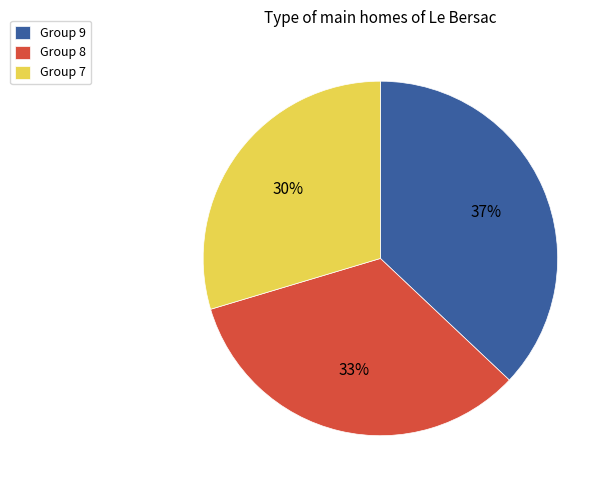

Which category has the smallest portion of the pie?

Group 7